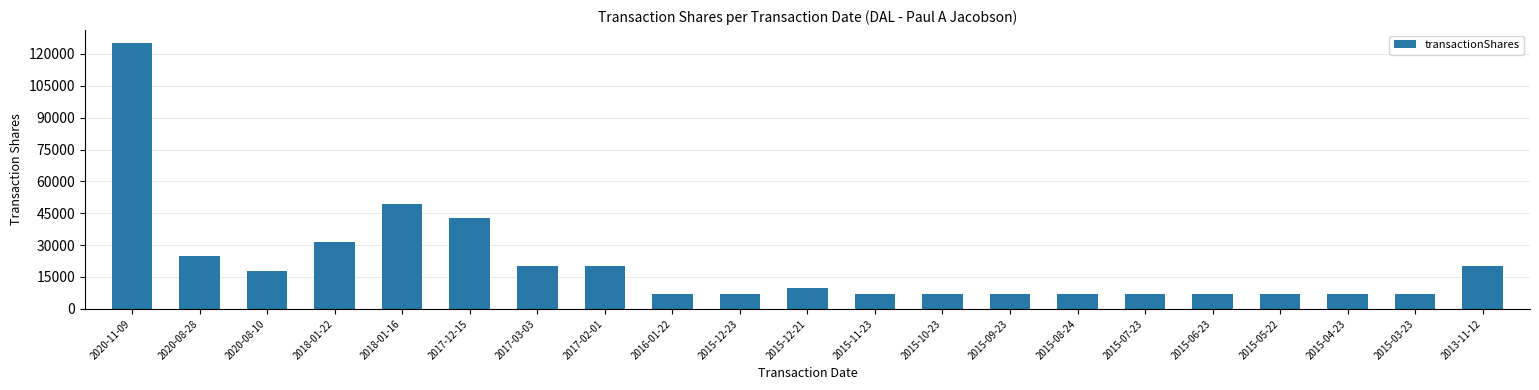

Is it true that the value at 2020-08-10 is 7318?

False